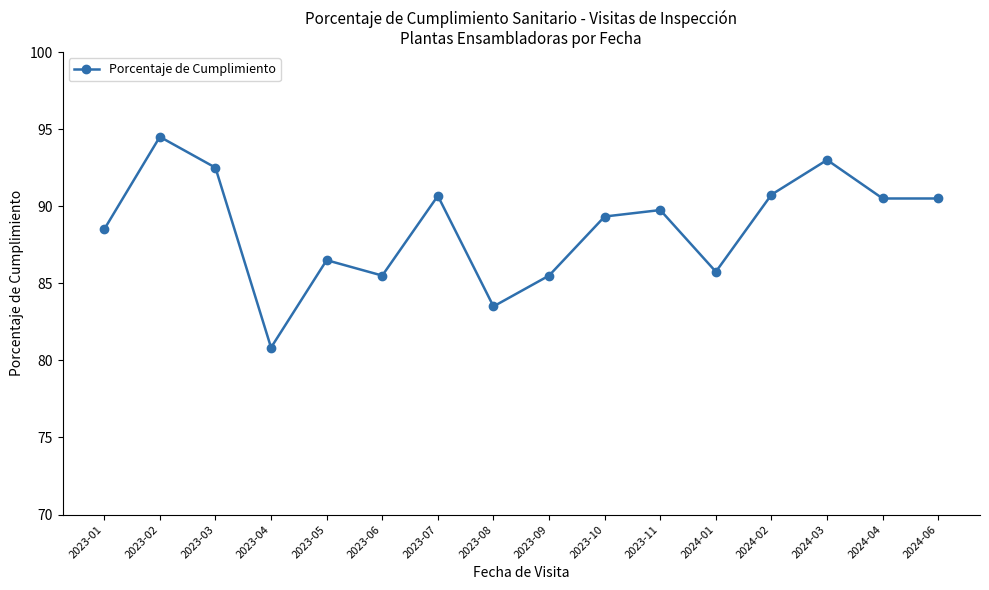

Which category has the lowest value across all series?

2023-04